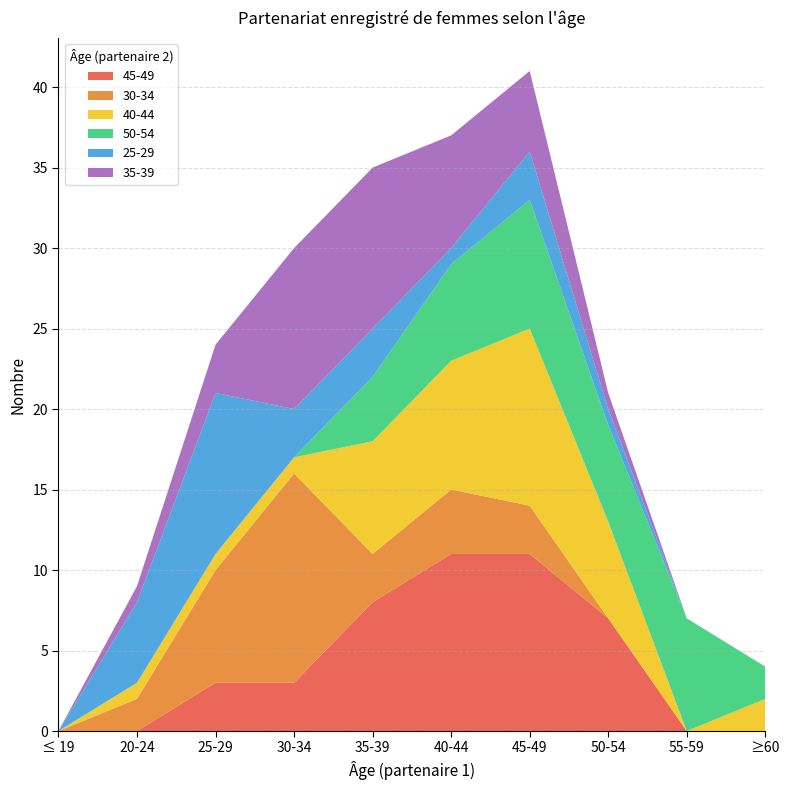

Reading right to left, list all the values displayed in this chart.

45-49: ≥60=0	55-59=0	50-54=7	45-49=11	40-44=11	35-39=8	30-34=3	25-29=3	20-24=0	≤ 19=0
30-34: ≥60=0	55-59=0	50-54=0	45-49=3	40-44=4	35-39=3	30-34=13	25-29=7	20-24=2	≤ 19=0
40-44: ≥60=2	55-59=0	50-54=6	45-49=11	40-44=8	35-39=7	30-34=1	25-29=1	20-24=1	≤ 19=0
50-54: ≥60=2	55-59=7	50-54=6	45-49=8	40-44=6	35-39=4	30-34=0	25-29=0	20-24=0	≤ 19=0
25-29: ≥60=0	55-59=0	50-54=1	45-49=3	40-44=1	35-39=3	30-34=3	25-29=10	20-24=5	≤ 19=0
35-39: ≥60=0	55-59=0	50-54=1	45-49=5	40-44=7	35-39=10	30-34=10	25-29=3	20-24=1	≤ 19=0